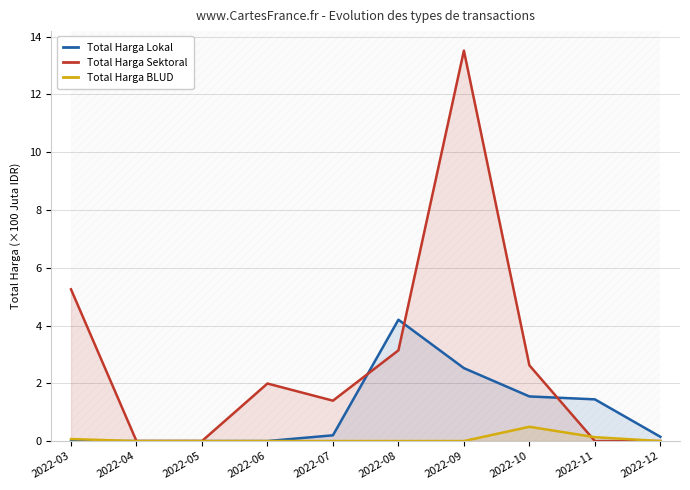

What is the spread (max minus min) of values at 2022-10?

2.1